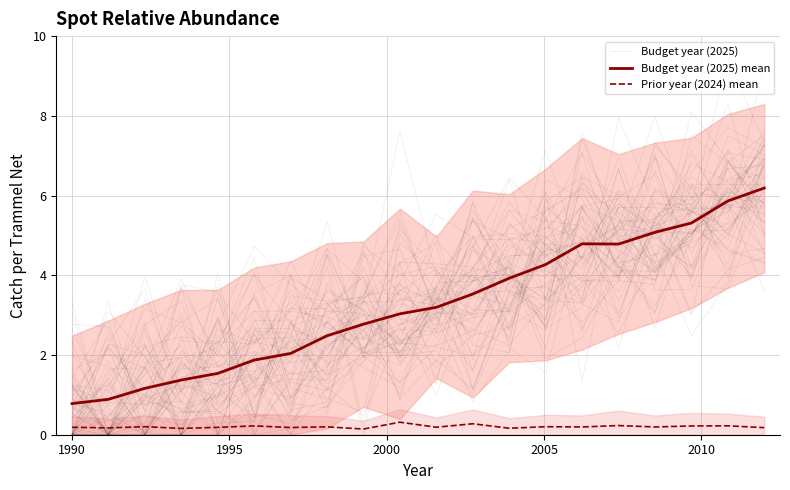

True or false: Prior year (2024) mean and Budget year (2025) intersect in this chart.

False